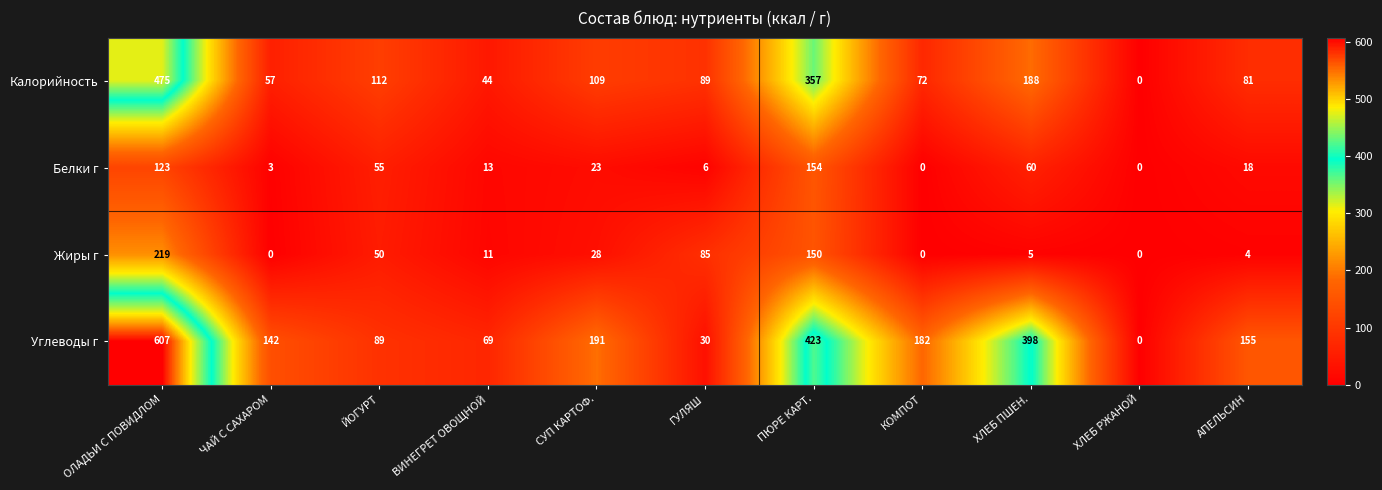

The value of Углеводы г at КОМПОТ is 39. True or false?

False